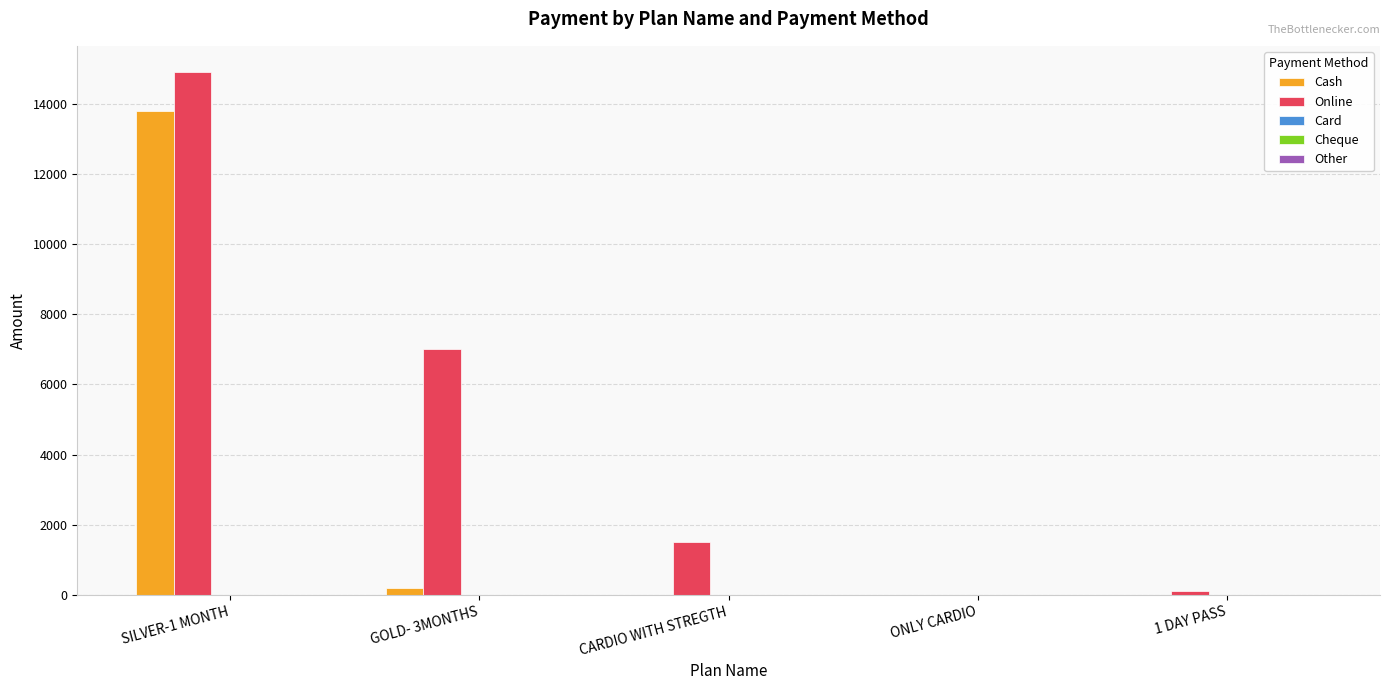

At which category is the sum across all series the highest?

SILVER-1 MONTH